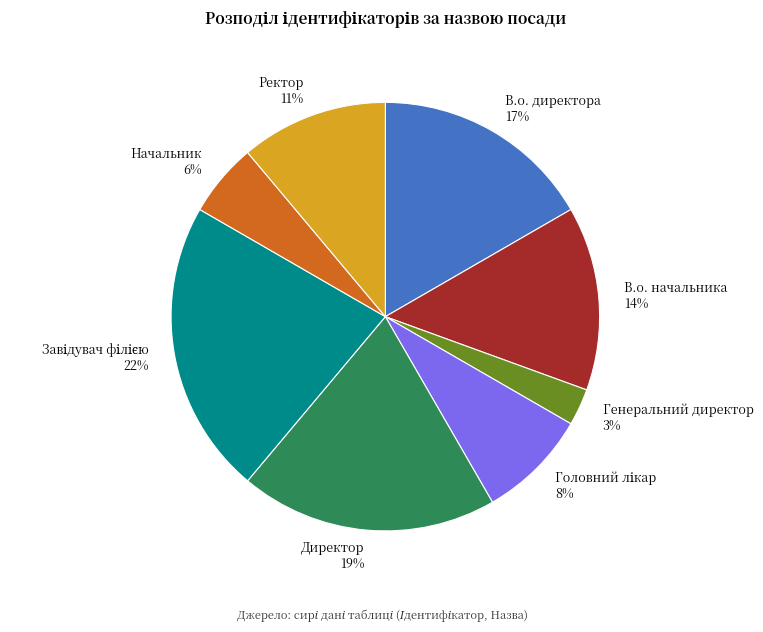

Approximately how many times larger is the value at В.о. директора 17% compared to Ректор 11%?

1.5